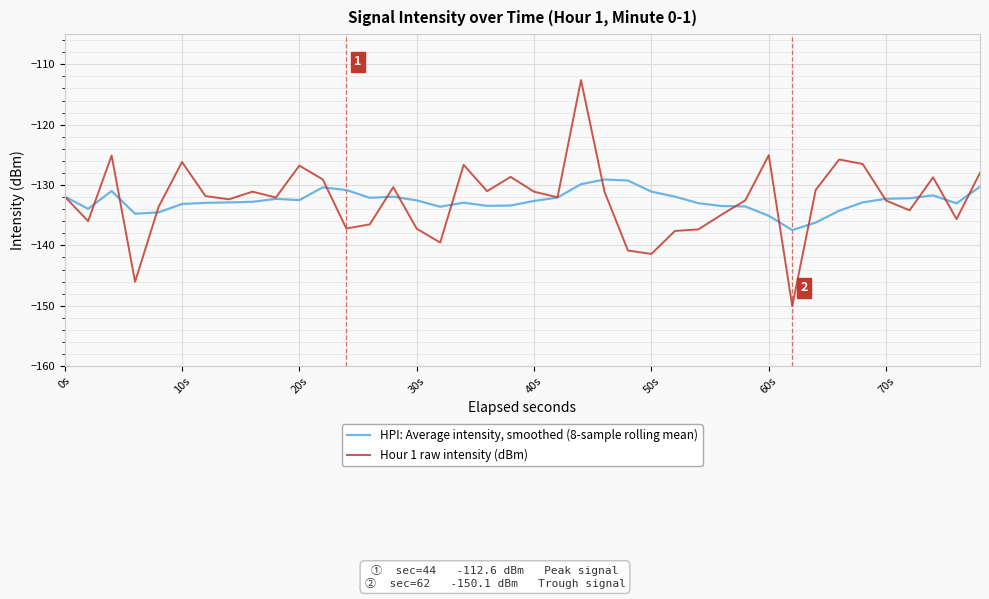

Rank the series by their maximum value, from lowest to highest.

HPI: Average intensity, smoothed (8-sample rolling mean), Hour 1 raw intensity (dBm)